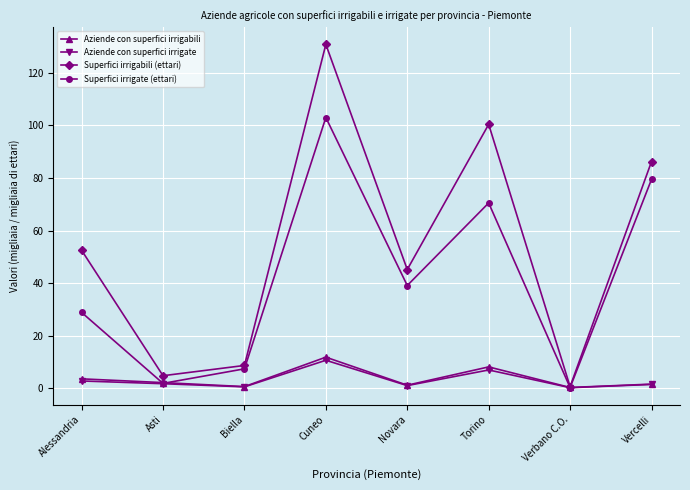

What is the label of the 3rd point from the left?

Biella